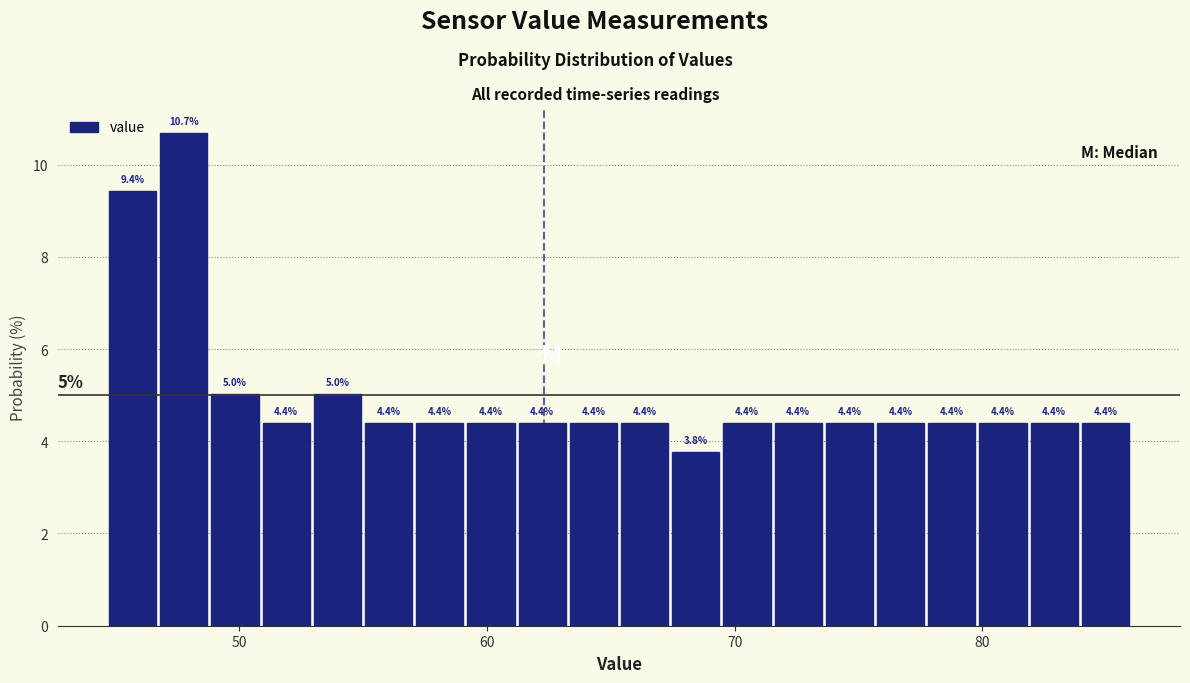

Around what value on the x-axis is the tallest bar? Give the approximate position of its centre, as read against the axis.

48